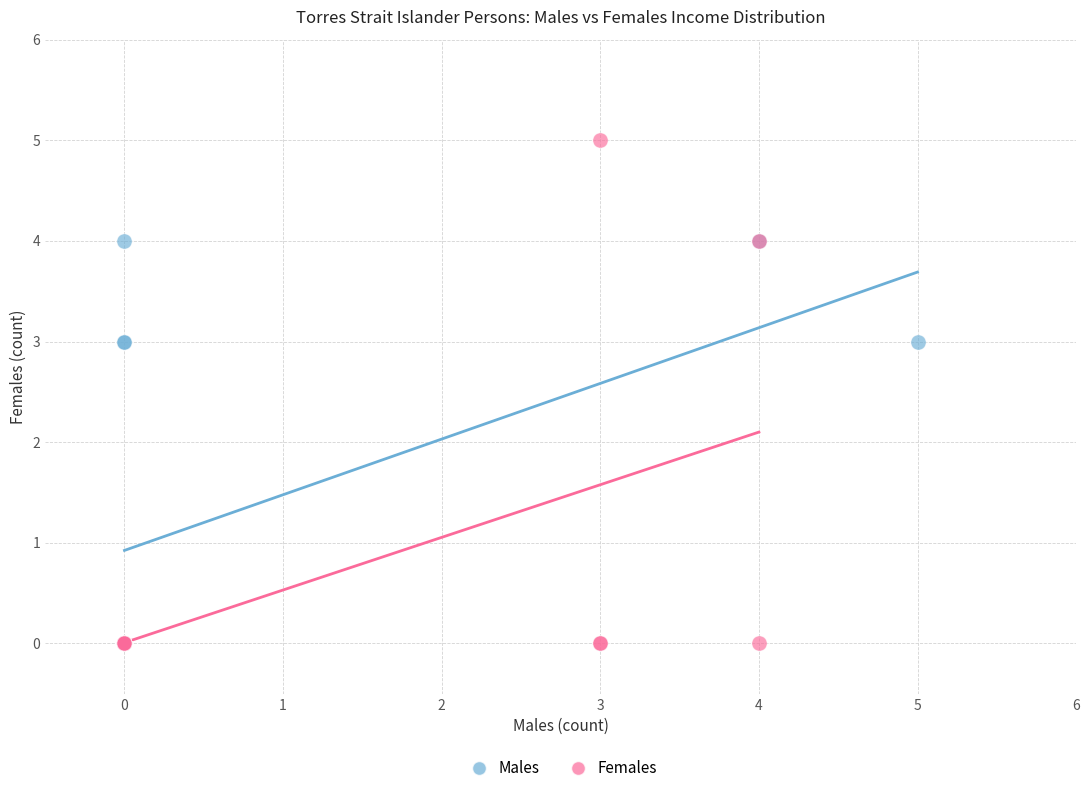

Which series reaches the maximum Y coordinate?

Females